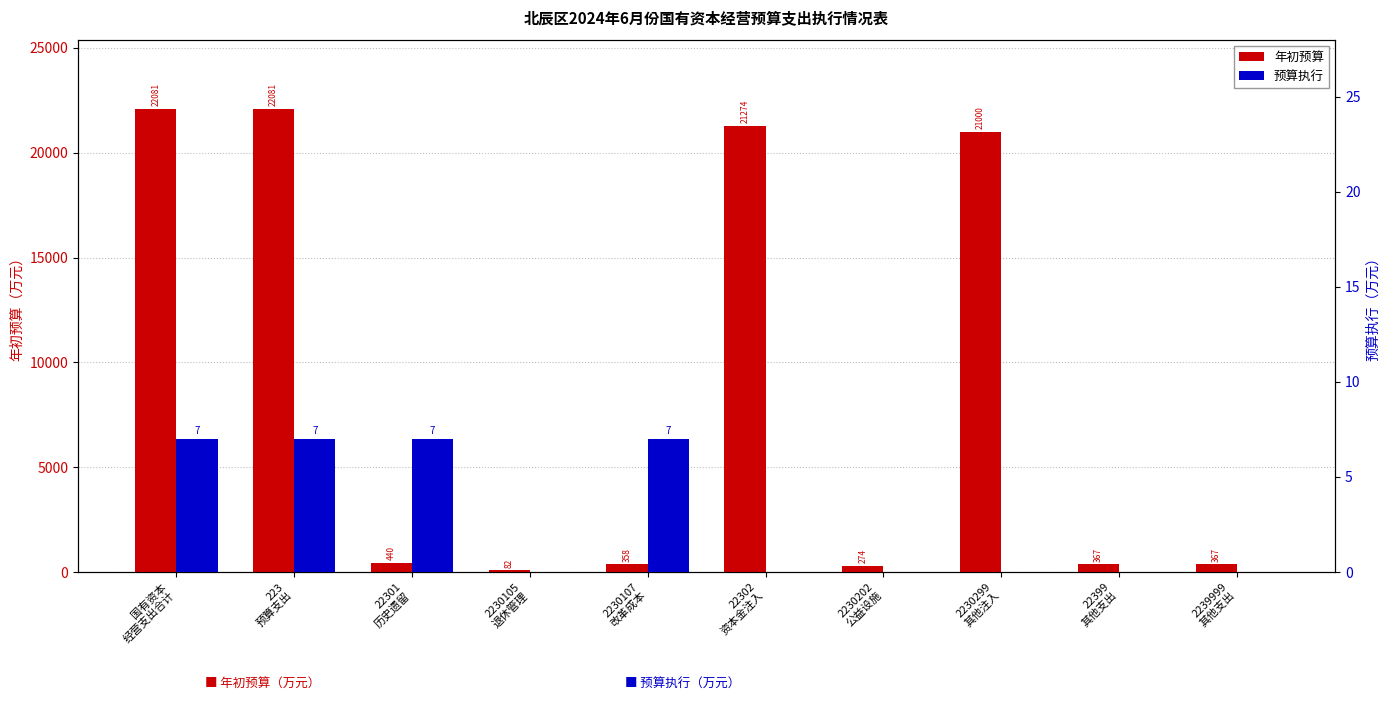

How many data points in 预算执行 are above 0?

4